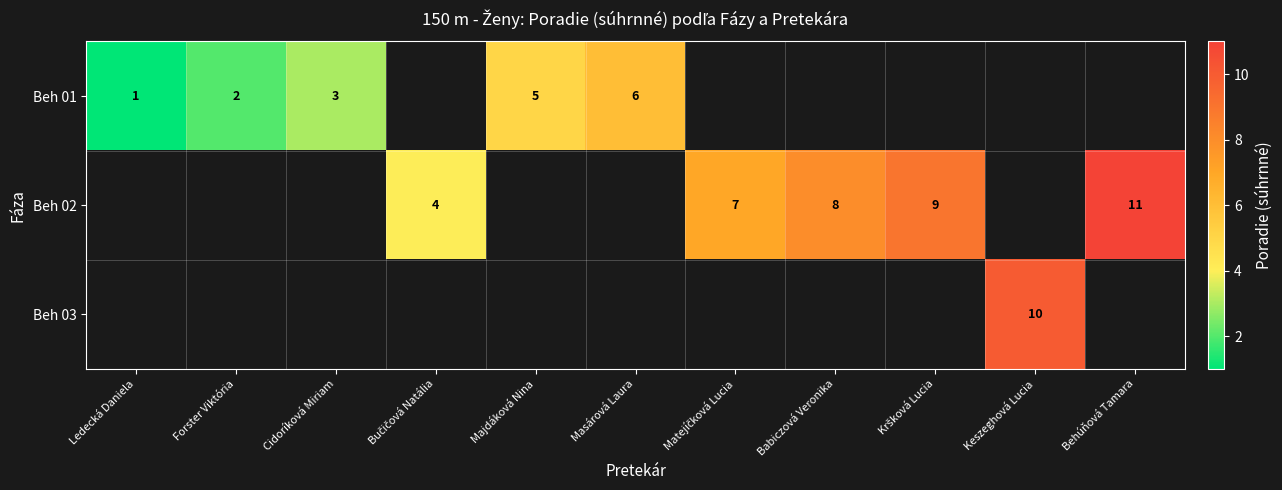

The Beh 03 series shows 10 at Keszeghová Lucia. True or false?

True